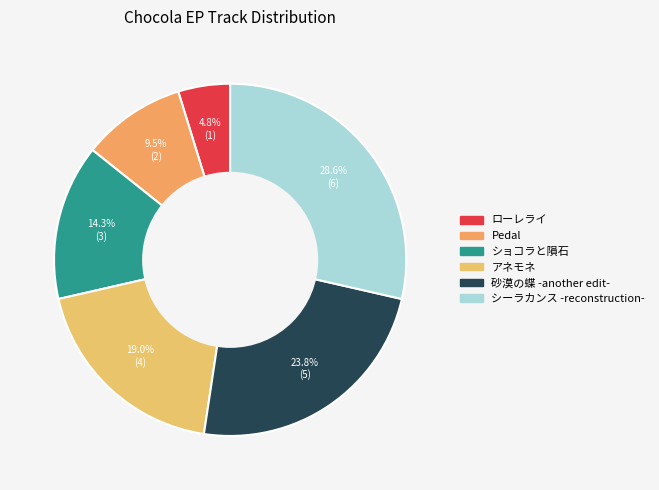

To the nearest percent, what is the average slice percentage?

17%